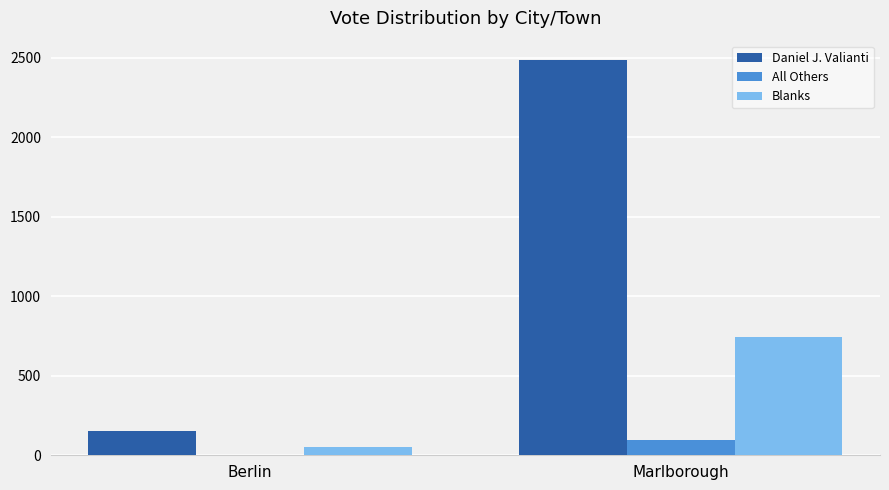

What is the maximum value shown in the chart?

2483